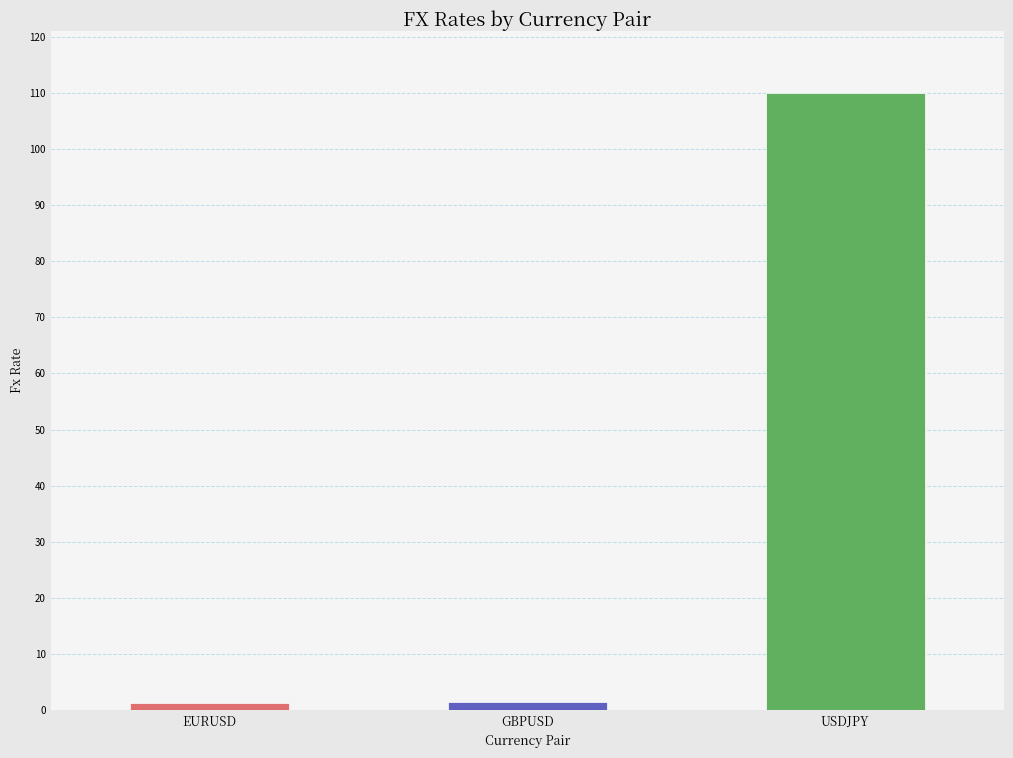

Approximately how many times larger is the value at USDJPY compared to EURUSD?

93.1